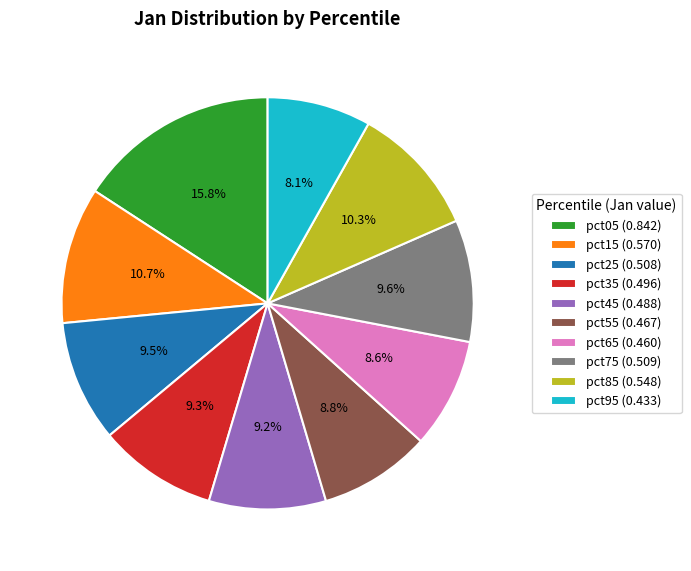

True or false: pct15 accounts for 11% of the total.

True